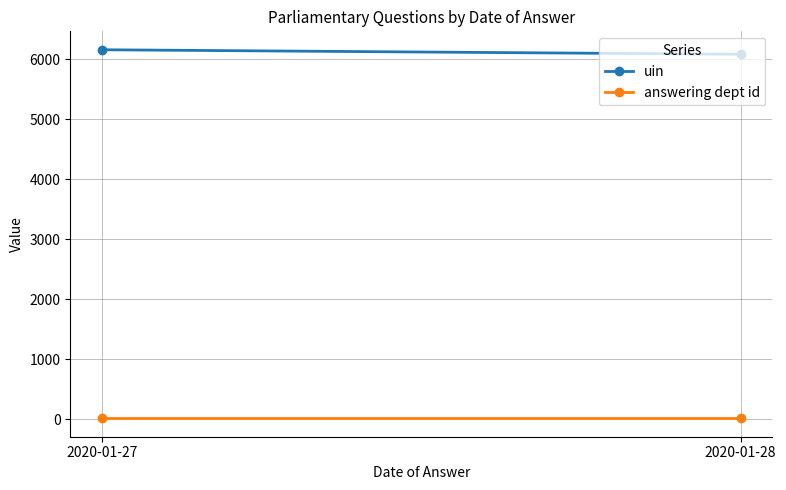

How many series are shown in this chart?

2